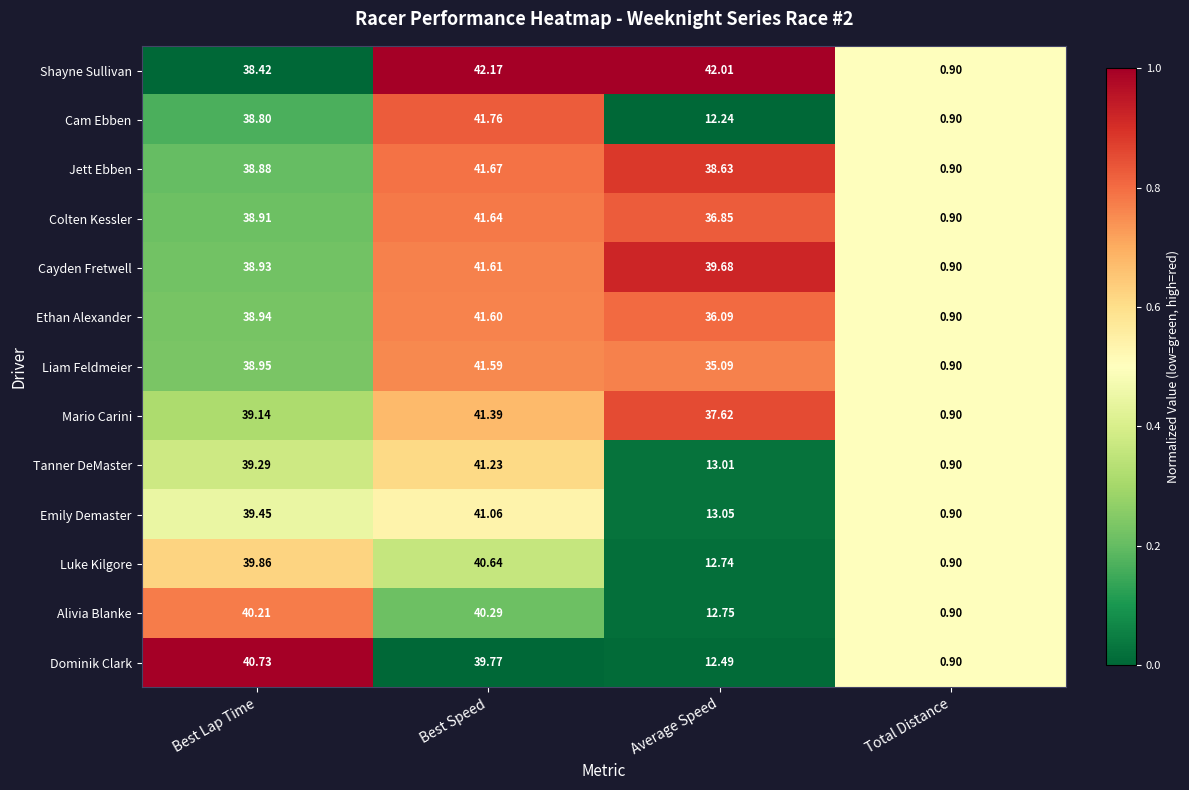

Between Best Lap Time and Best Speed, which series saw the biggest shift?

Shayne Sullivan